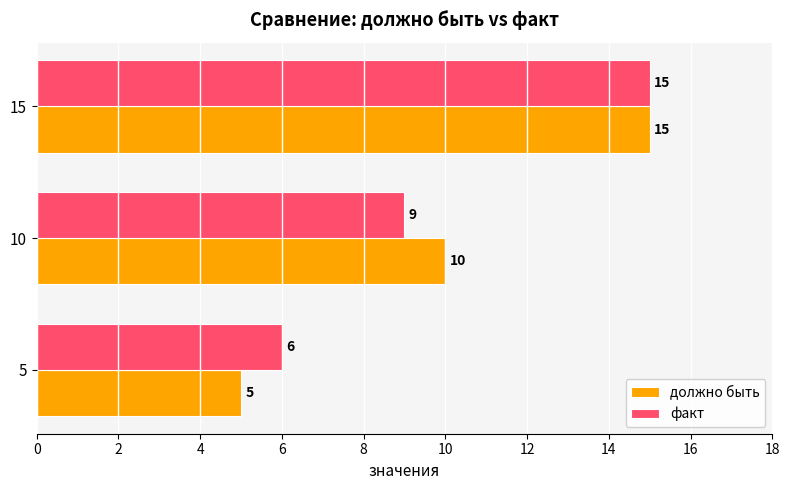

At which label does факт reach its peak?

15